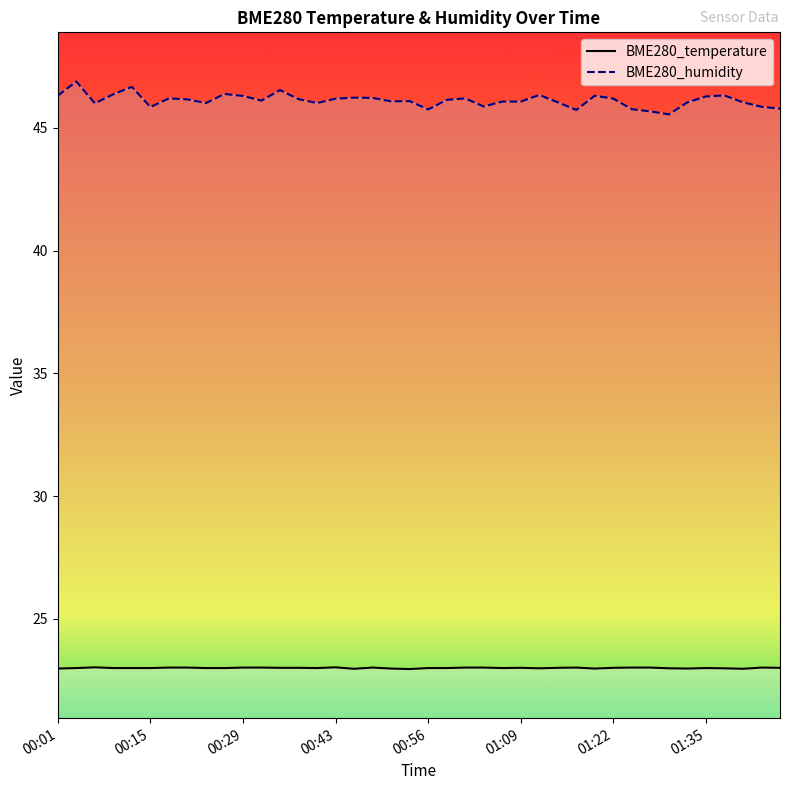

Reading left to right, what are all the values shown in this chart?

BME280_temperature: 23.0	23.0	23.0	23.0	23.0	23.0	23.0	23.0	23.0	23.0	23.0	23.0	23.0	23.0	23.0	23.0	23.0	23.0	23.0	23.0	23.0	23.0	23.0	23.0	23.0	23.0	23.0	23.0	23.0	23.0	23.0	23.0	23.0	23.0	23.0	23.0	23.0	23.0	23.0	23.0
BME280_humidity: 46.3	46.9	46.0	46.4	46.7	45.9	46.2	46.2	46.0	46.4	46.3	46.1	46.5	46.2	46.0	46.2	46.2	46.2	46.1	46.1	45.8	46.1	46.2	45.9	46.1	46.1	46.3	46.0	45.7	46.3	46.2	45.8	45.7	45.5	46.0	46.3	46.3	46.0	45.9	45.8